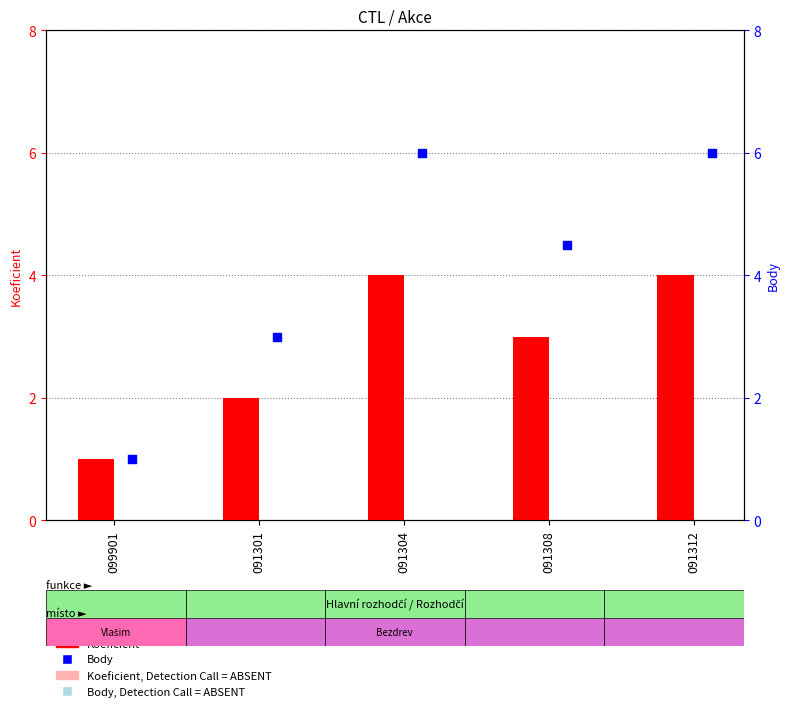

Is the value of Body, Detection Call = ABSENT at 091304 greater than the value of Body at 091301?

Yes